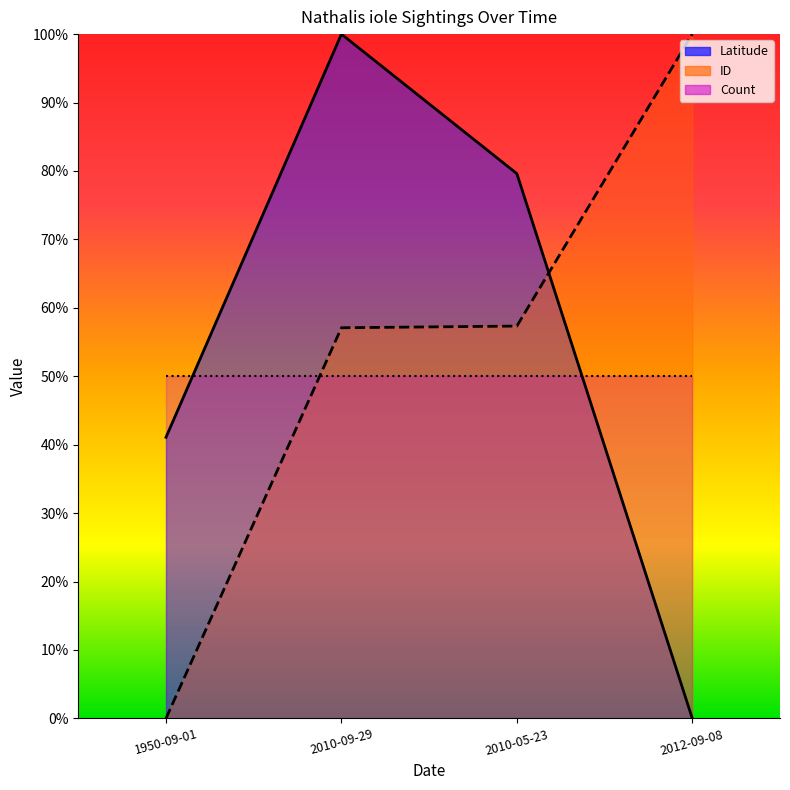

True or false: Latitude has a value of -43.8 at 2012-09-08.

False